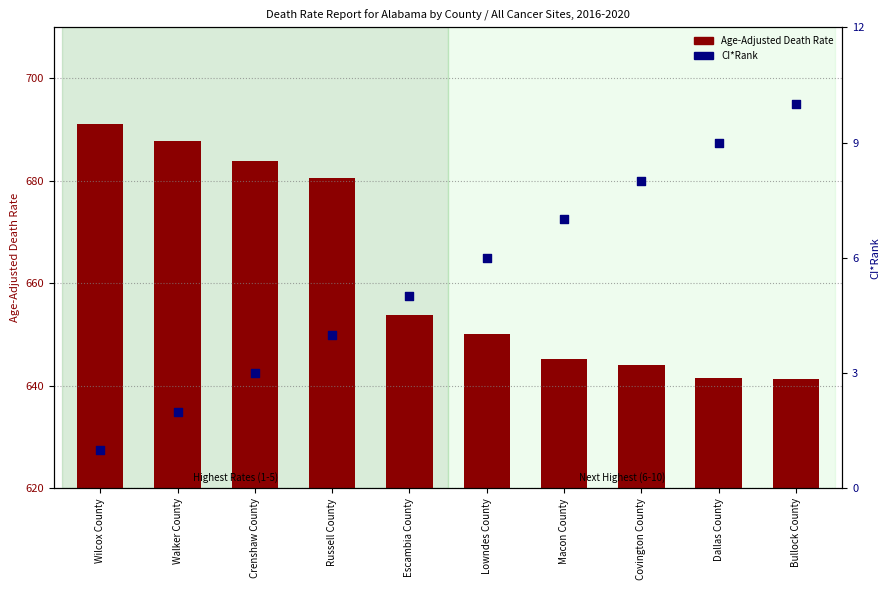

Which series has the largest Y range (max minus min)?

Age-Adjusted Death Rate